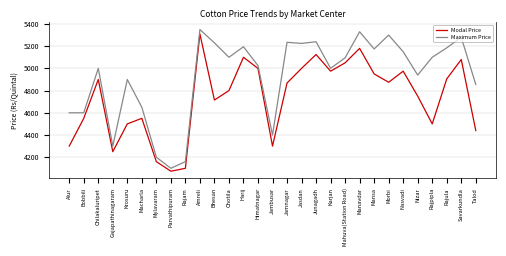

Which series has the largest range (max minus min)?

Maximum Price